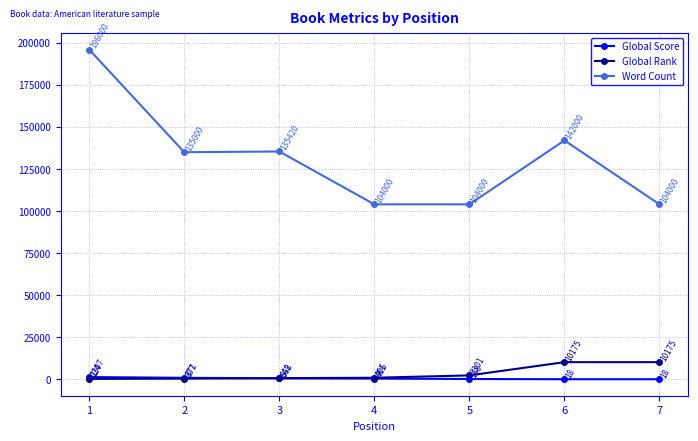

What is the maximum value shown in the chart?

196000